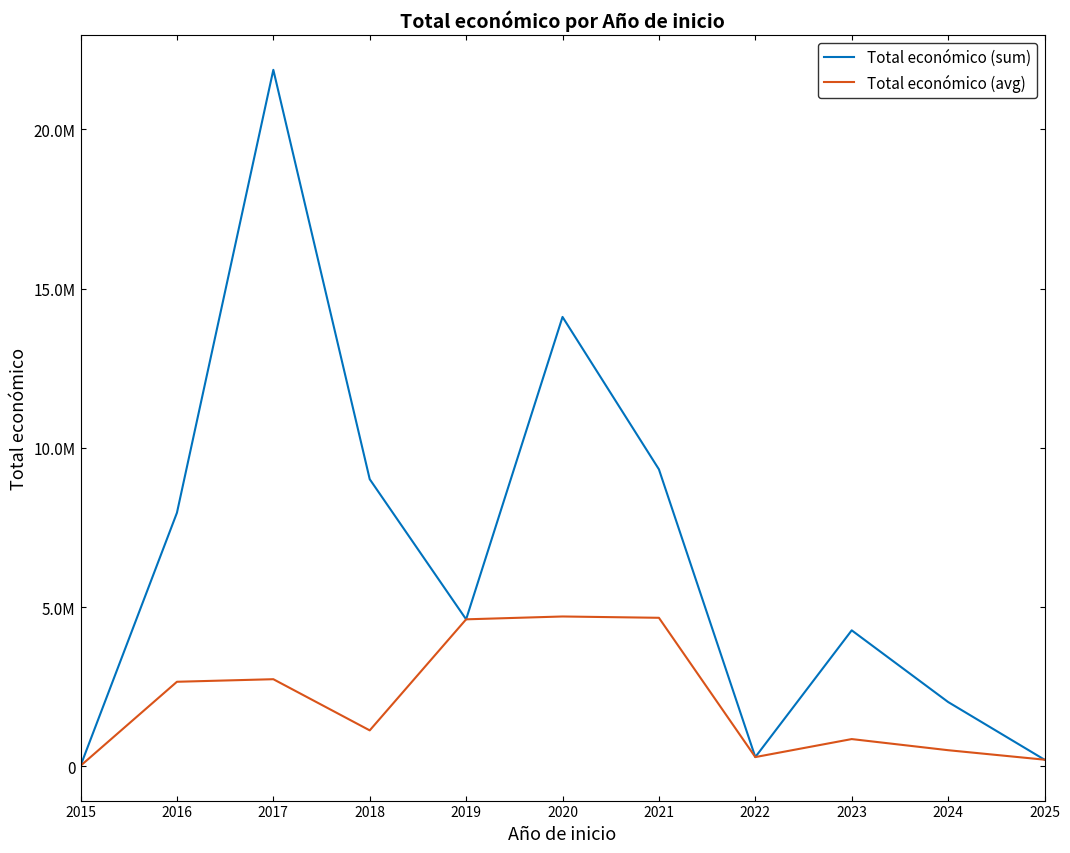

Is this an area chart (filled region under the line)?

No